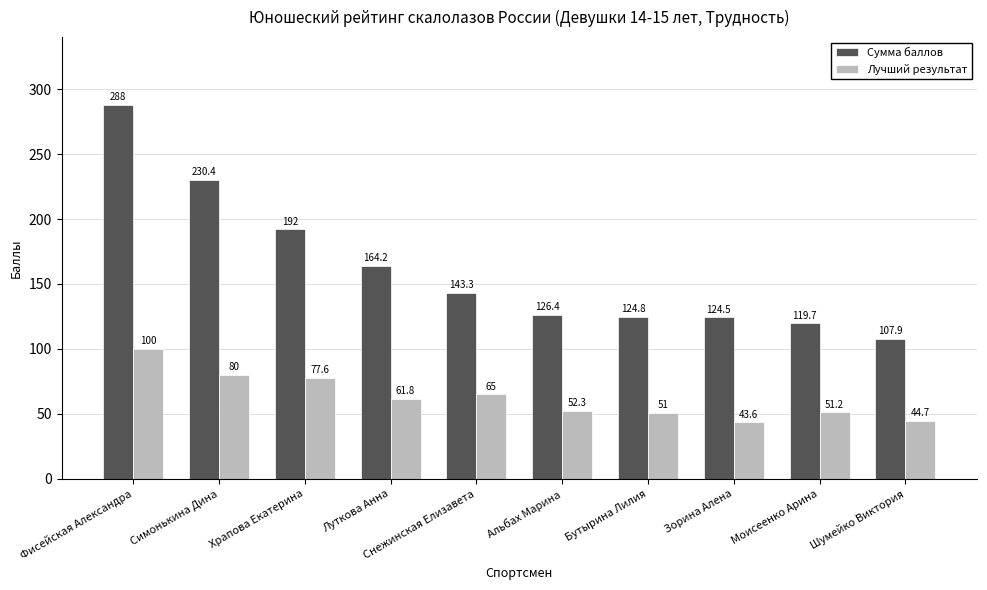

How many data points in Сумма баллов are less than 143?

5